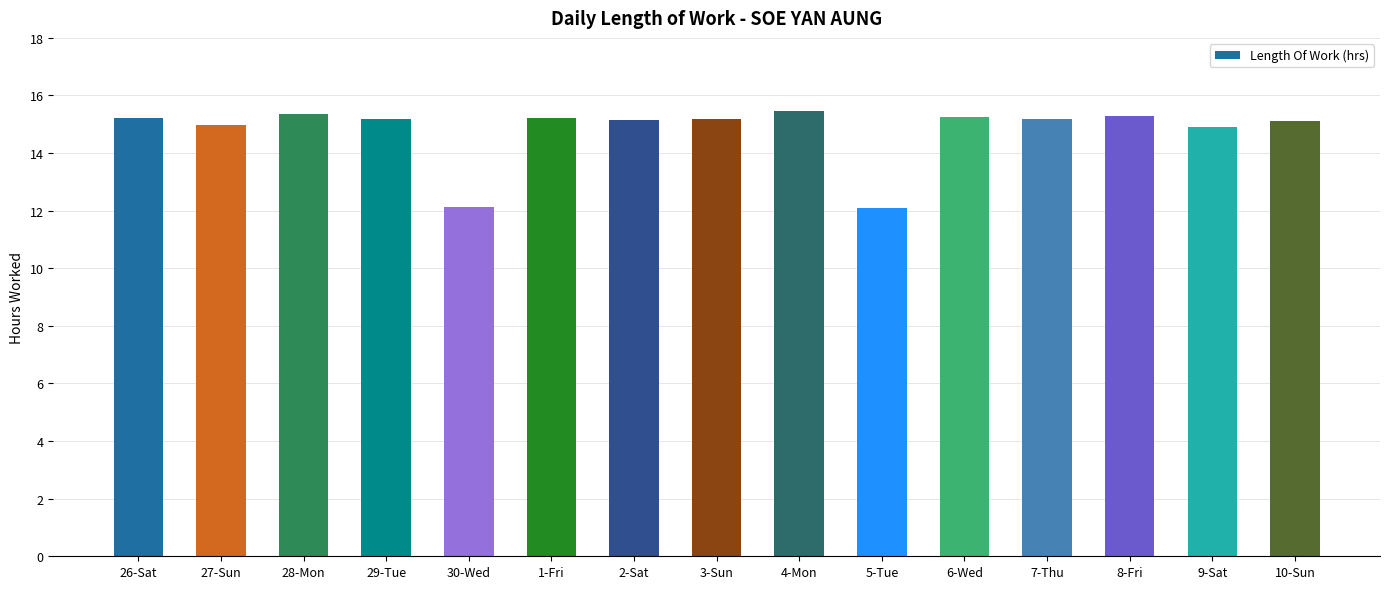

Count the number of data series in this chart.

1